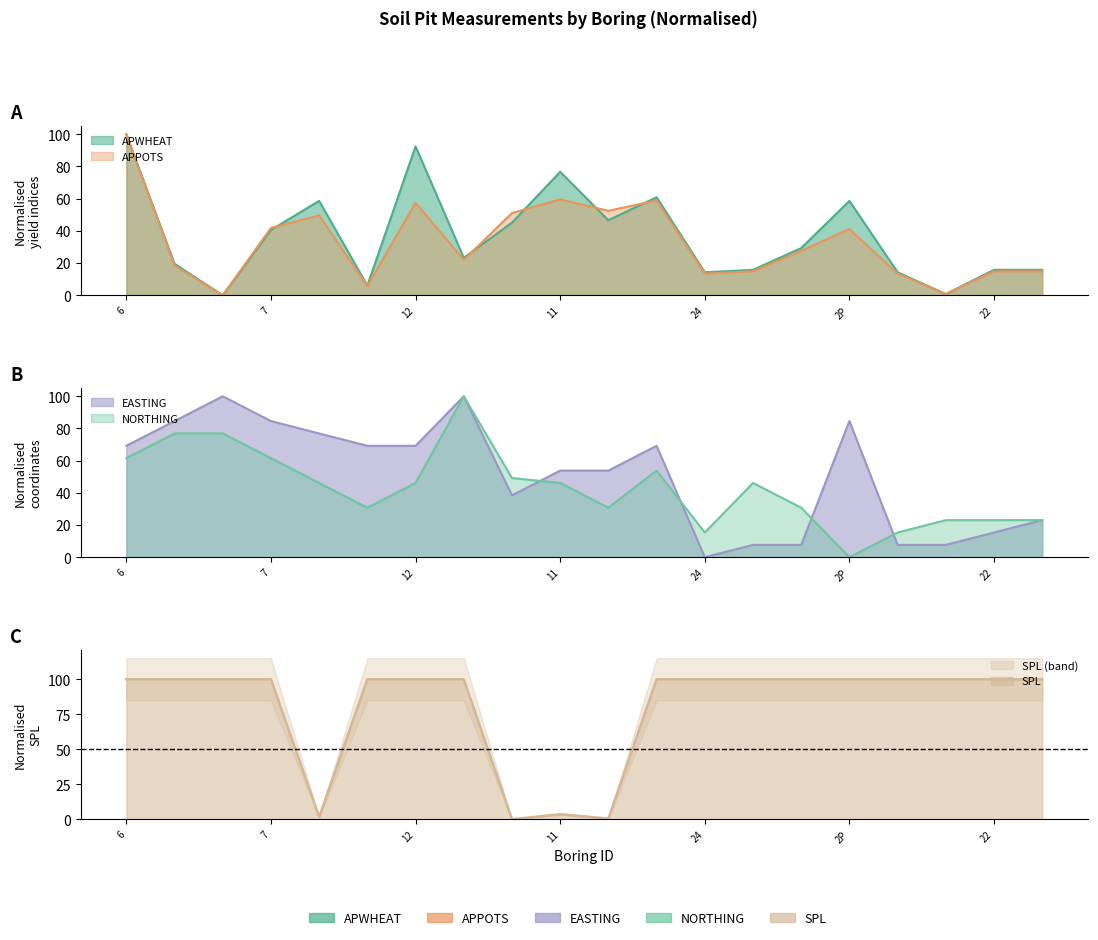

What is the sum of the APWHEAT values at 1 and 12?

115.8